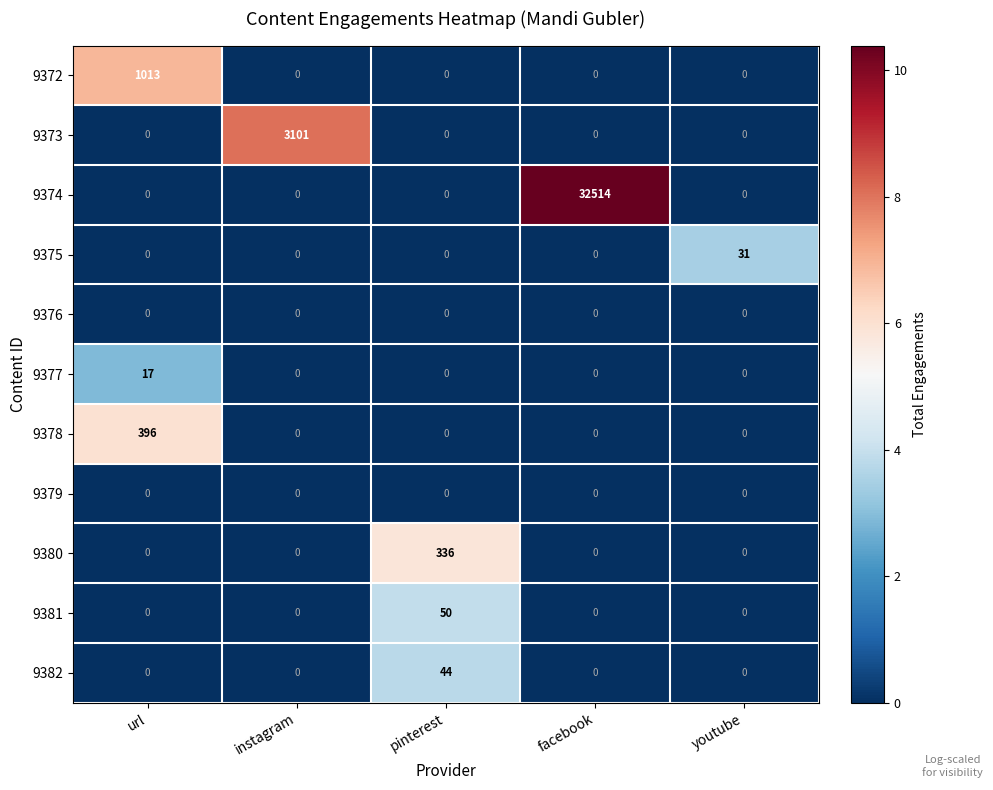

The value of 9372 at youtube is -508. True or false?

False